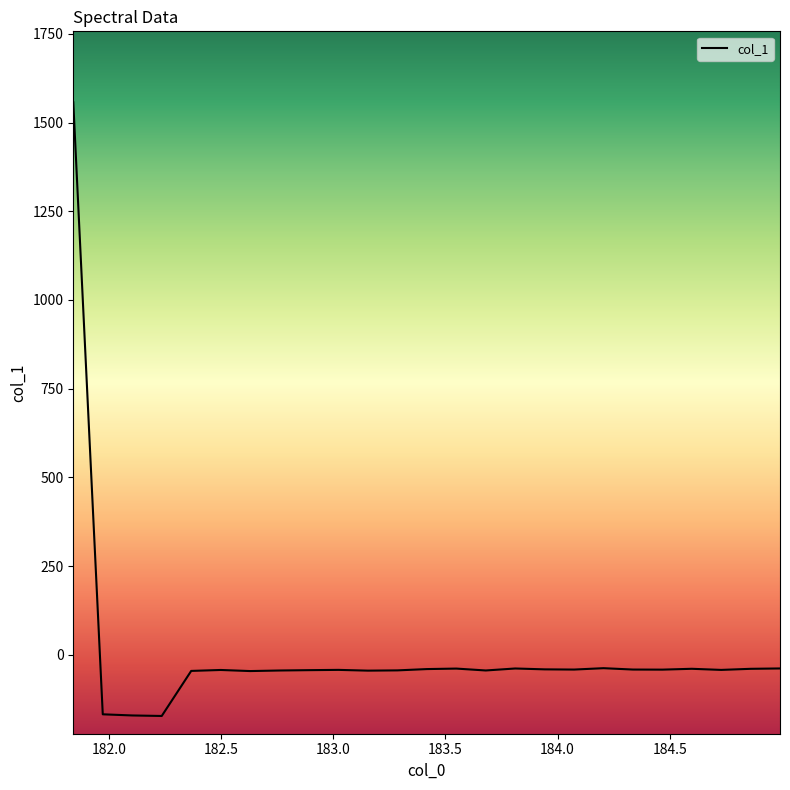

What is the difference between the maximum and minimum values?

1729.3